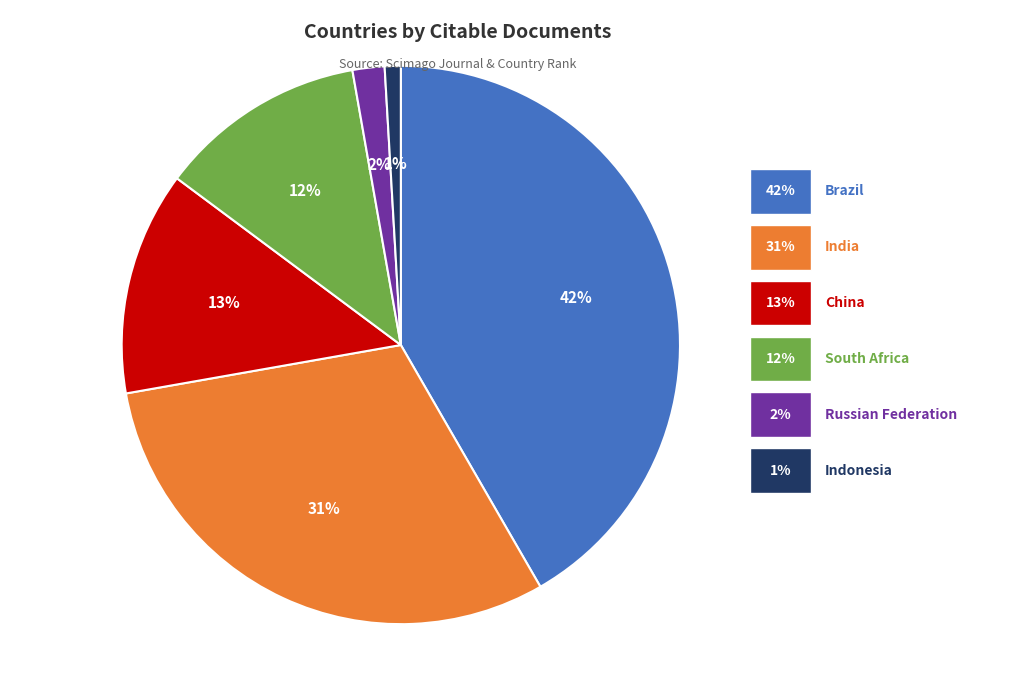

To the nearest percent, what is the difference between the largest and smallest slice percentages?

41%